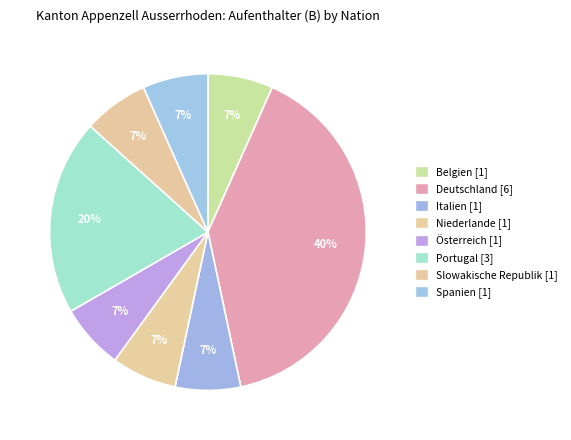

To the nearest percent, what is the combined percentage of Deutschland and Niederlande?

47%